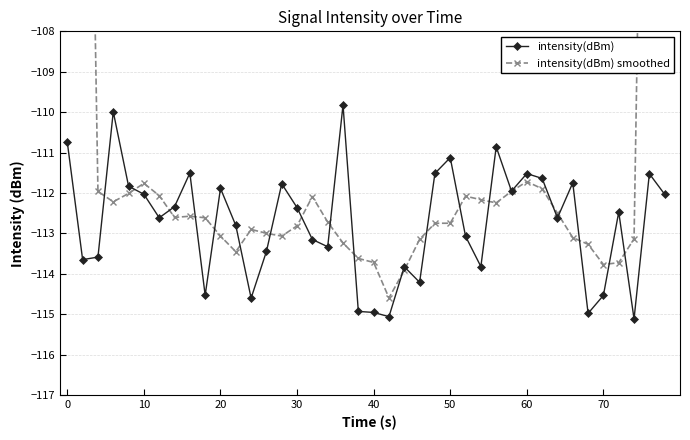

In intensity(dBm) smoothed, how many points are lower than both neighbors (excluding endpoints)?

7